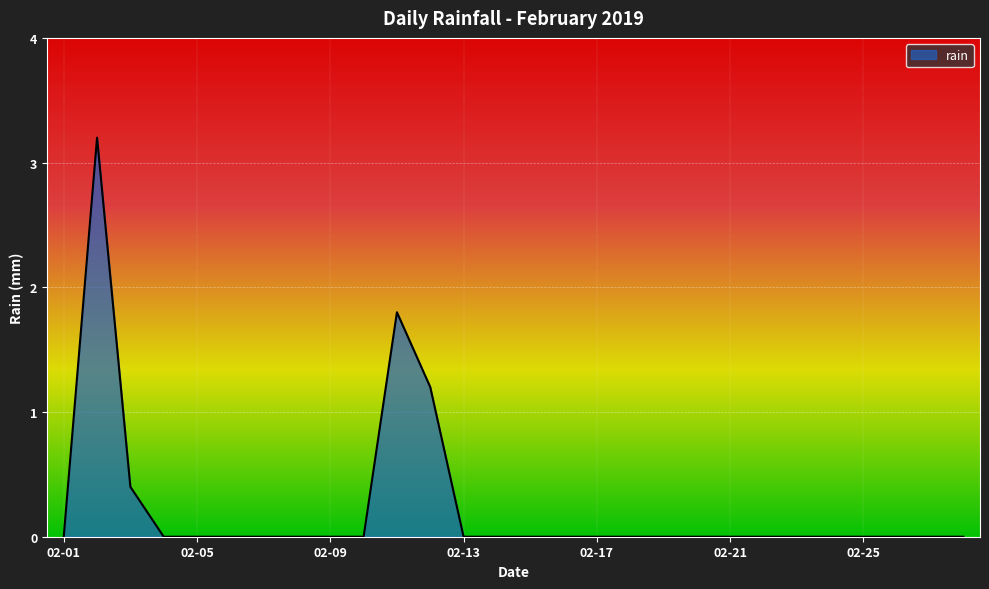

What is the maximum value shown in the chart?

3.2